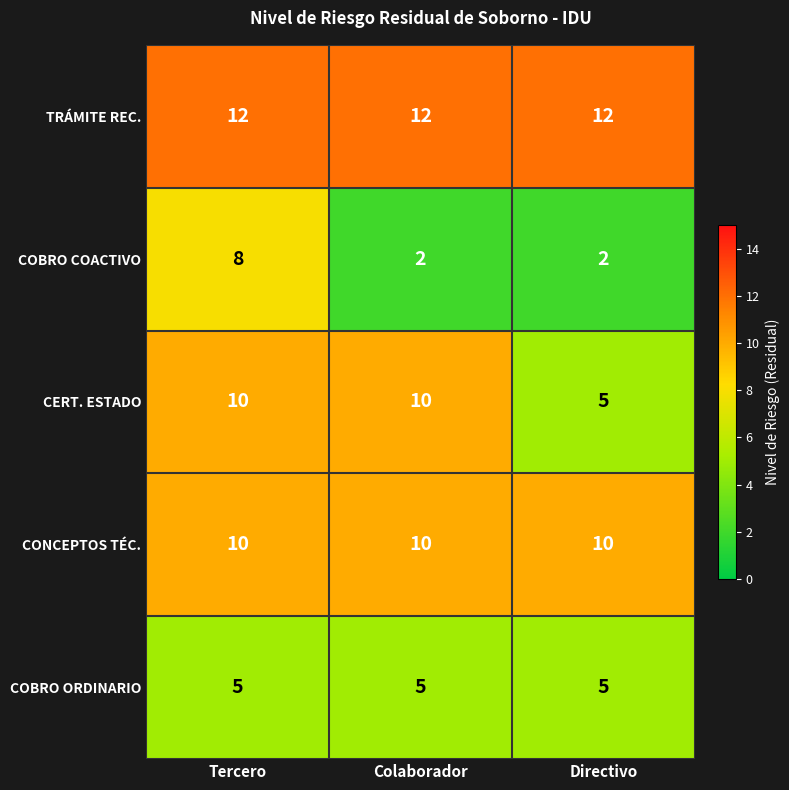

Which series has the widest spread of values?

COBRO COACTIVO